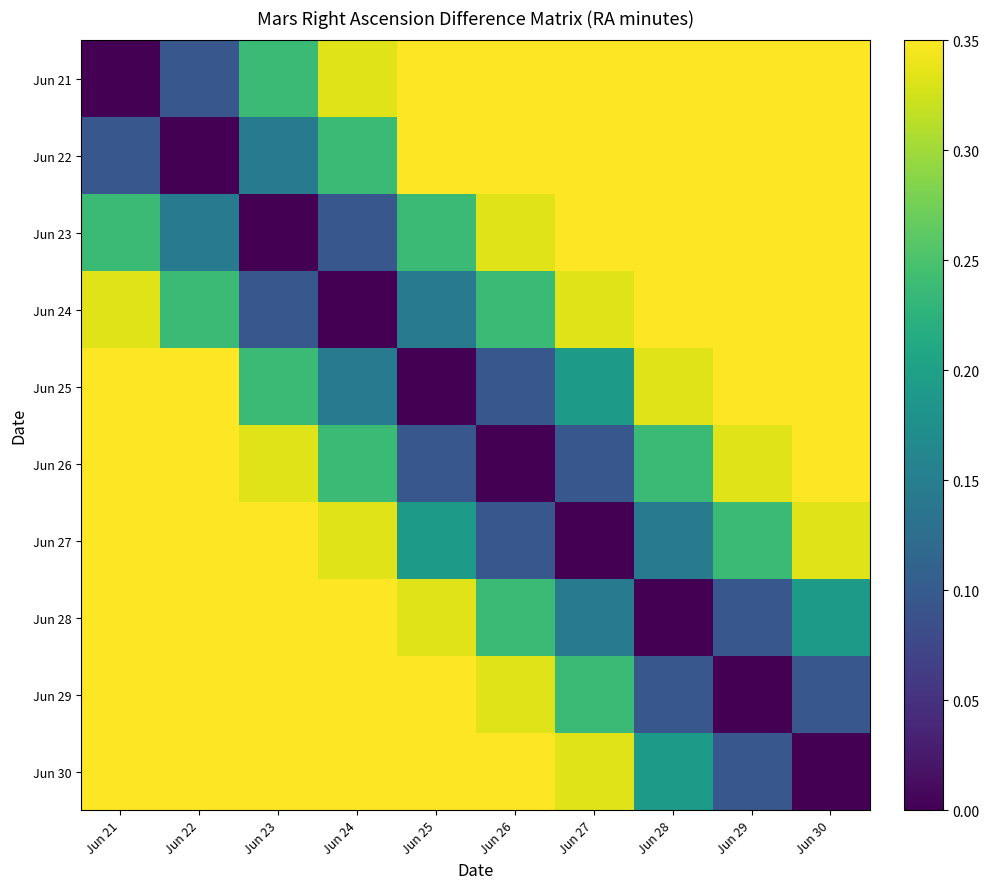

At how many categories does at least one series exceed 0?

10